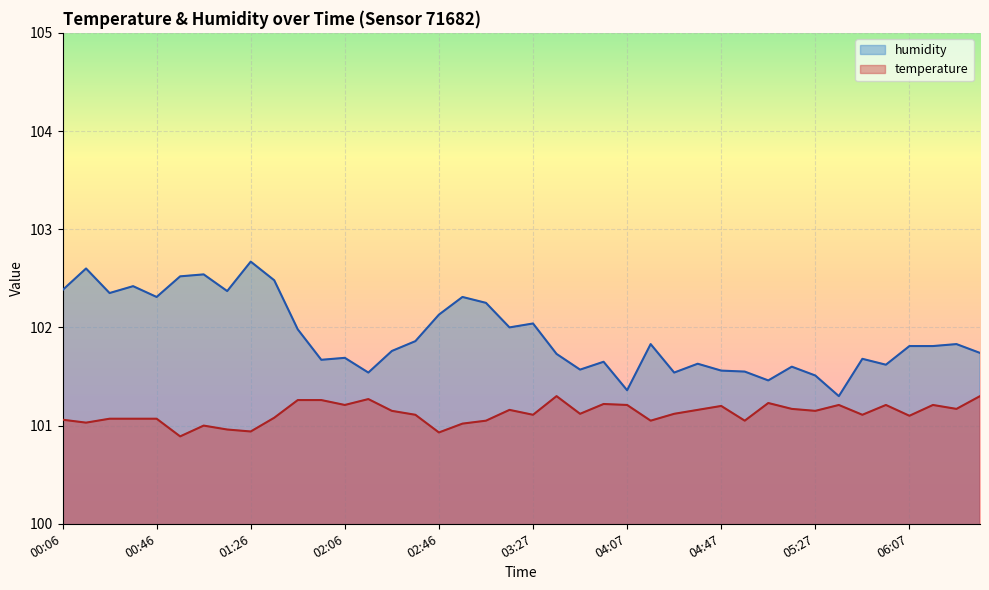

Which series has the widest spread of values?

humidity